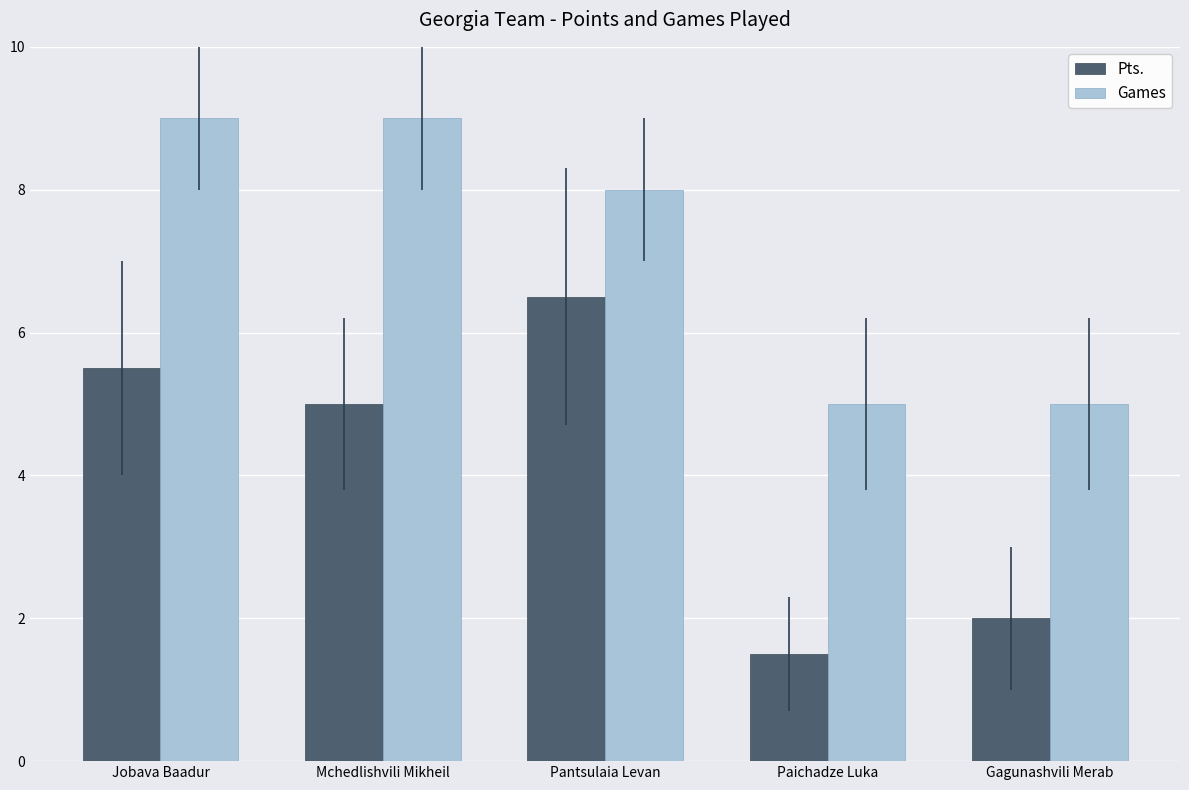

Which series has the largest total across all categories?

Games